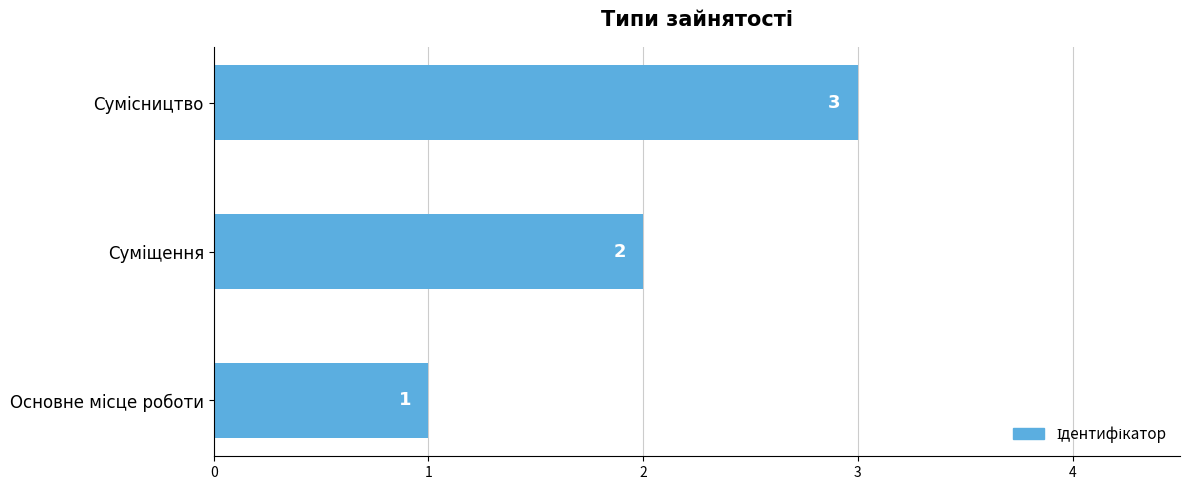

At which label is the value closest to 2?

Суміщення